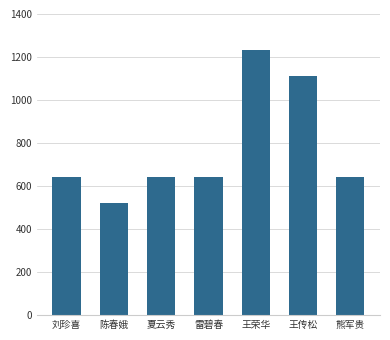

What is the change in value from 刘珍喜 to 王荣华?

+591